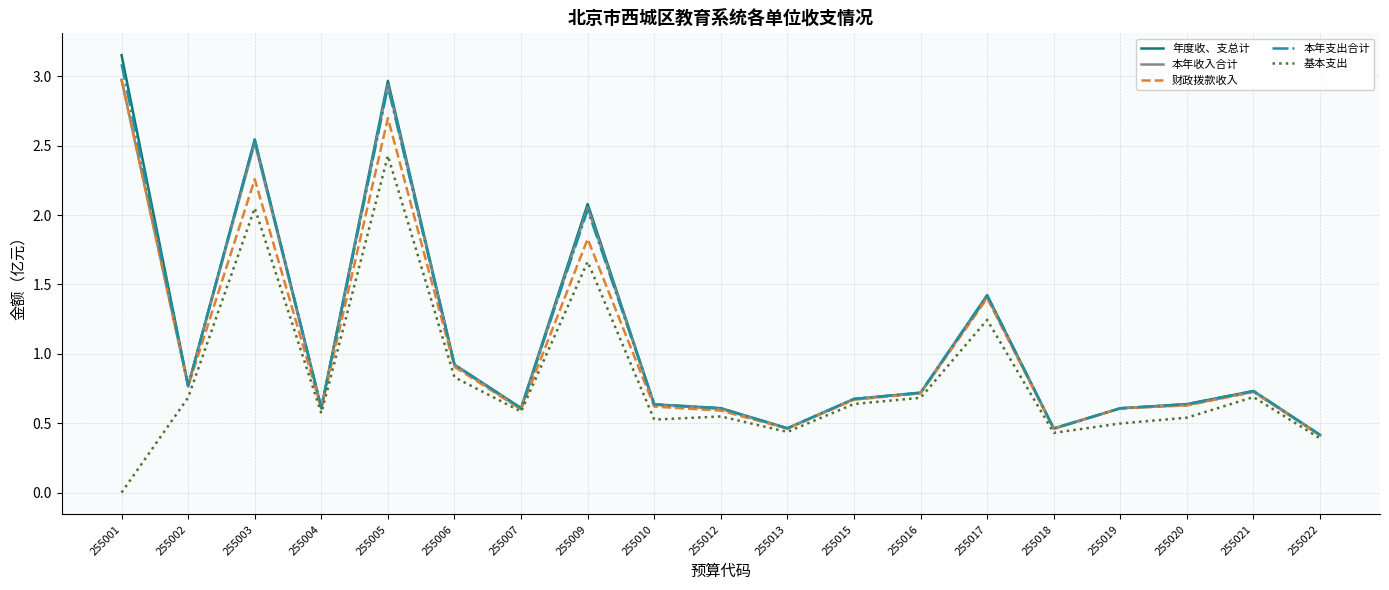

Where is 基本支出 nearest to the value 1?

255006